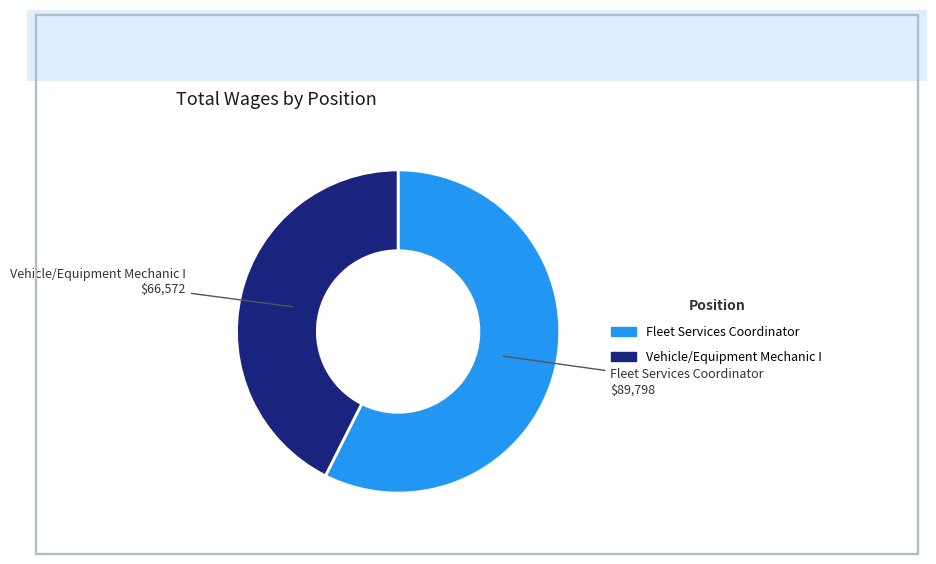

True or false: Fleet Services Coordinator accounts for 69% of the total.

False